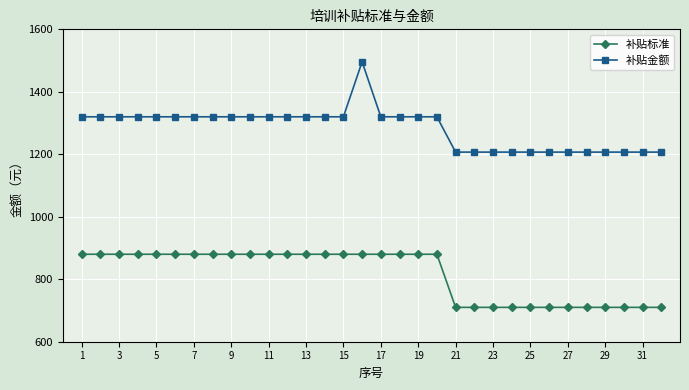

What is the average value of the 补贴金额 series?

1283